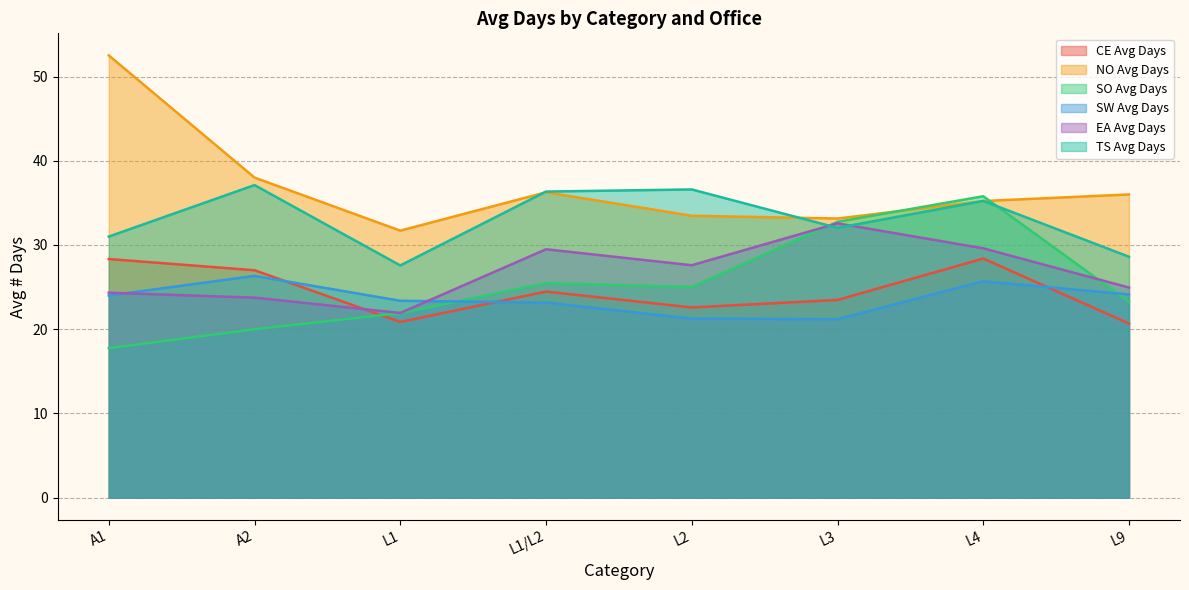

True or false: NO Avg Days has more than 2 interior local peaks.

False